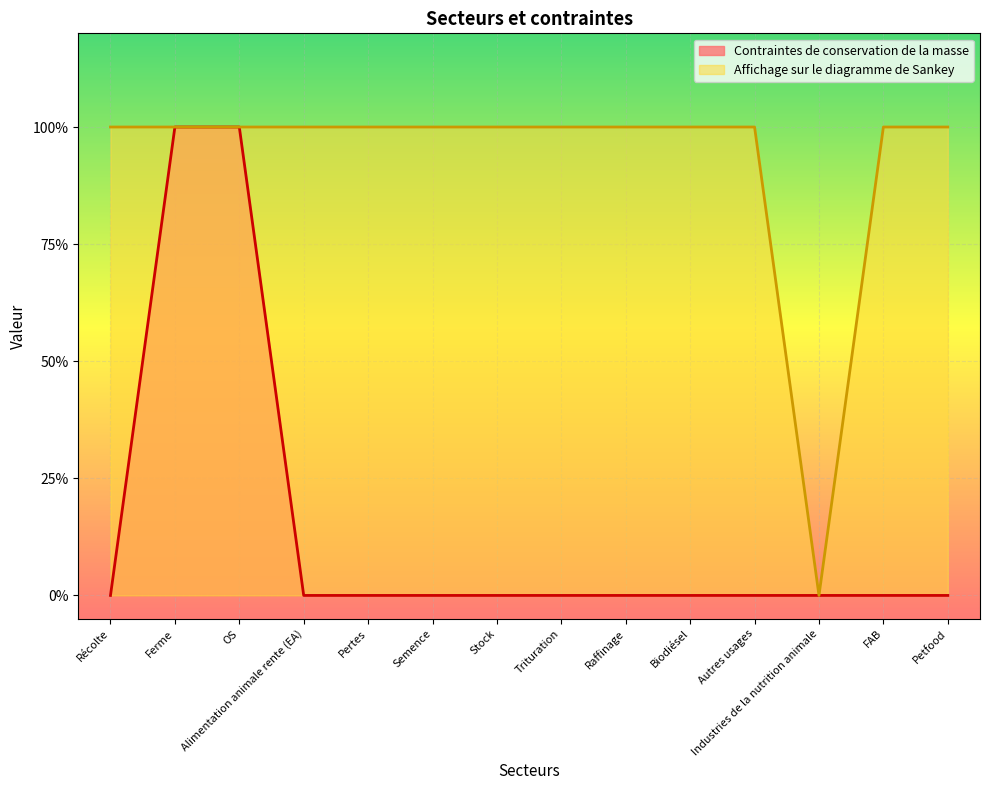

Does the chart display data point markers on the line(s)?

No